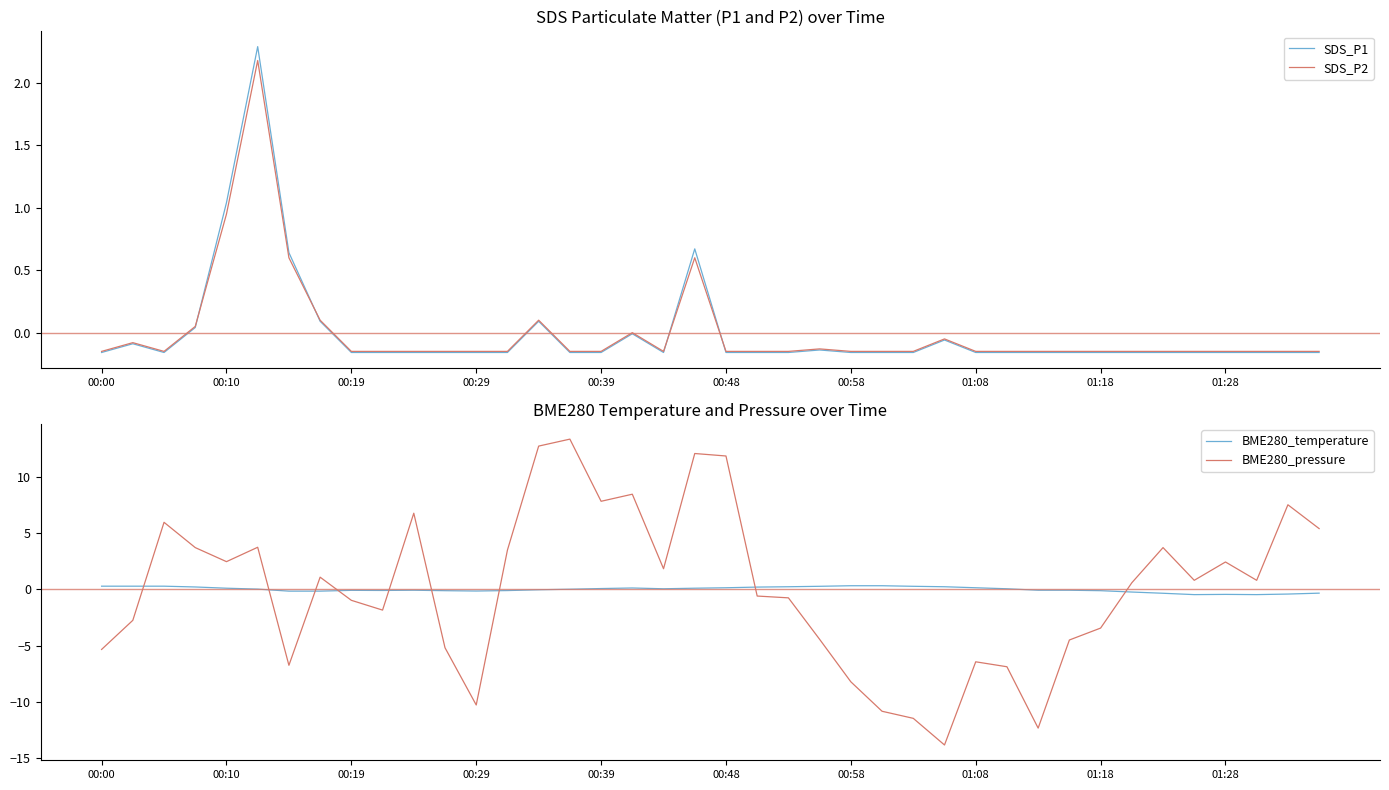

Is it true that BME280_pressure equals 1.3 at 37?

False